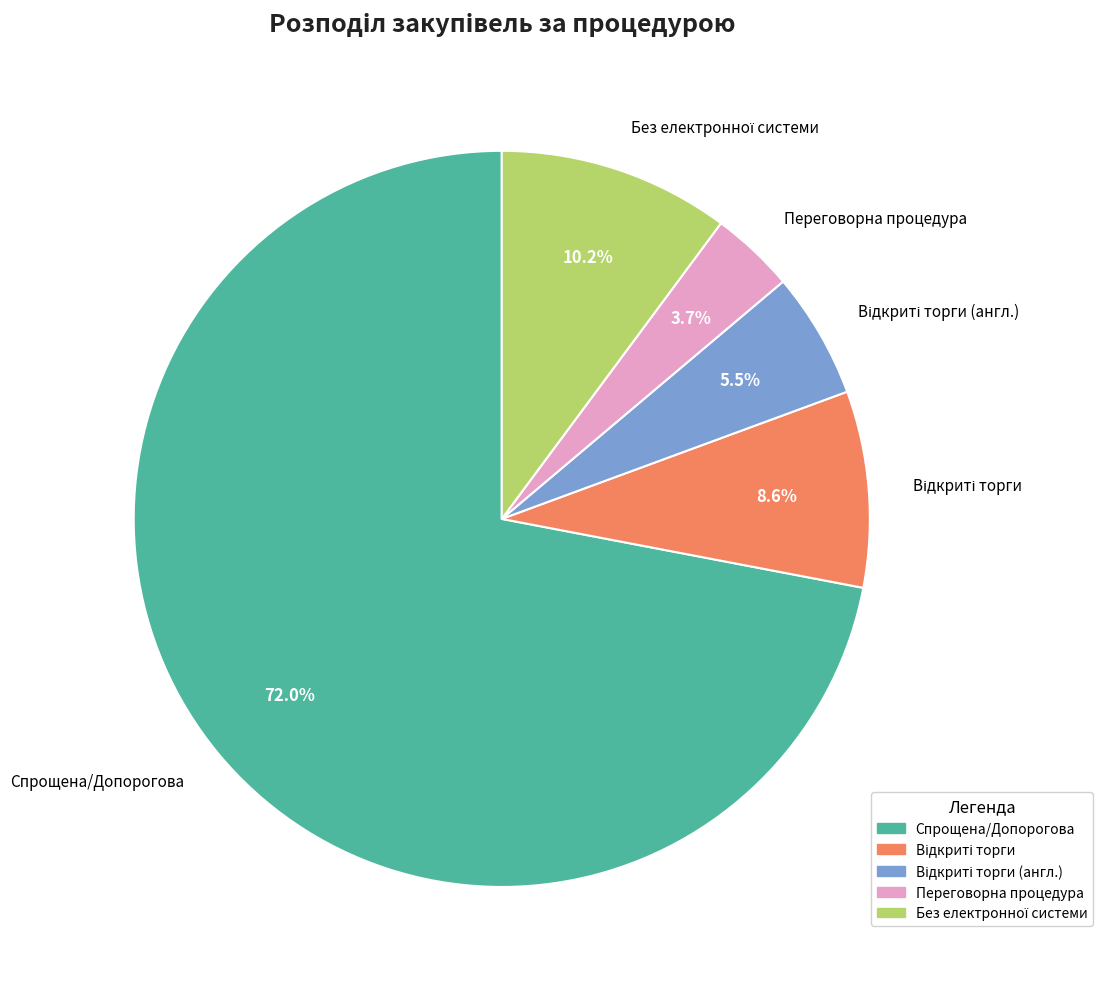

How many segments does this pie chart have?

5